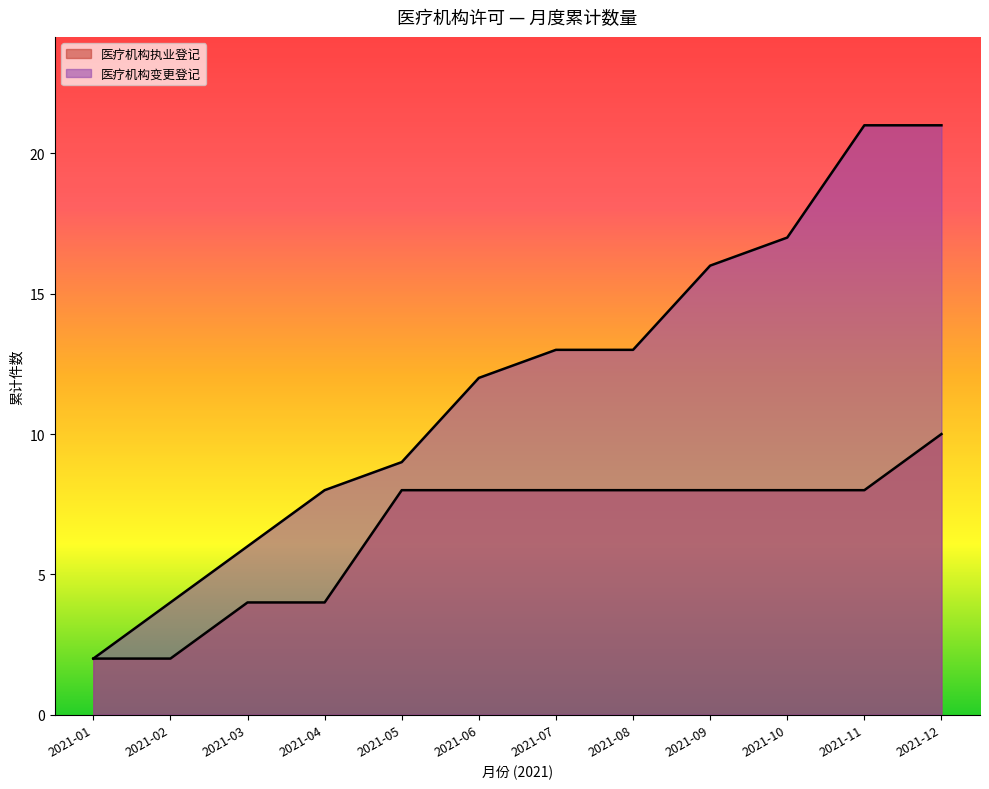

What is the sum of the values at 2021-06 and 2021-09?

28